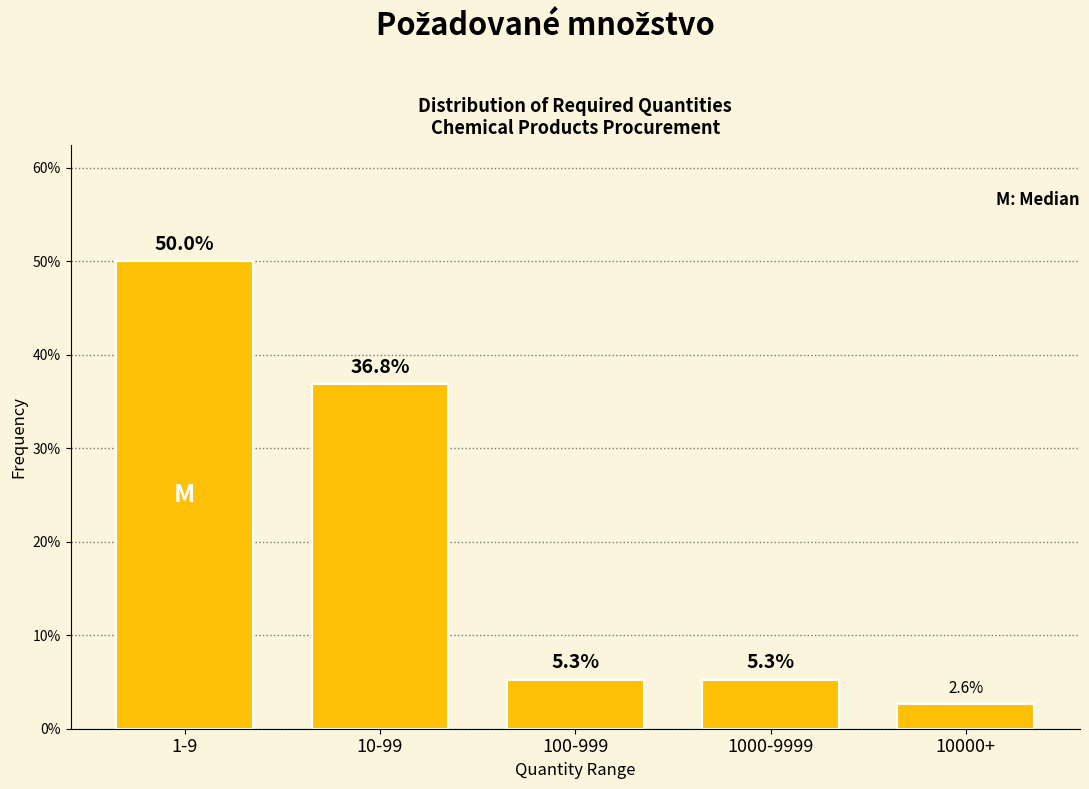

Reading left to right, what are all the values shown in this chart?

1-9=50.0	10-99=36.8	100-999=5.3	1000-9999=5.3	10000+=2.6